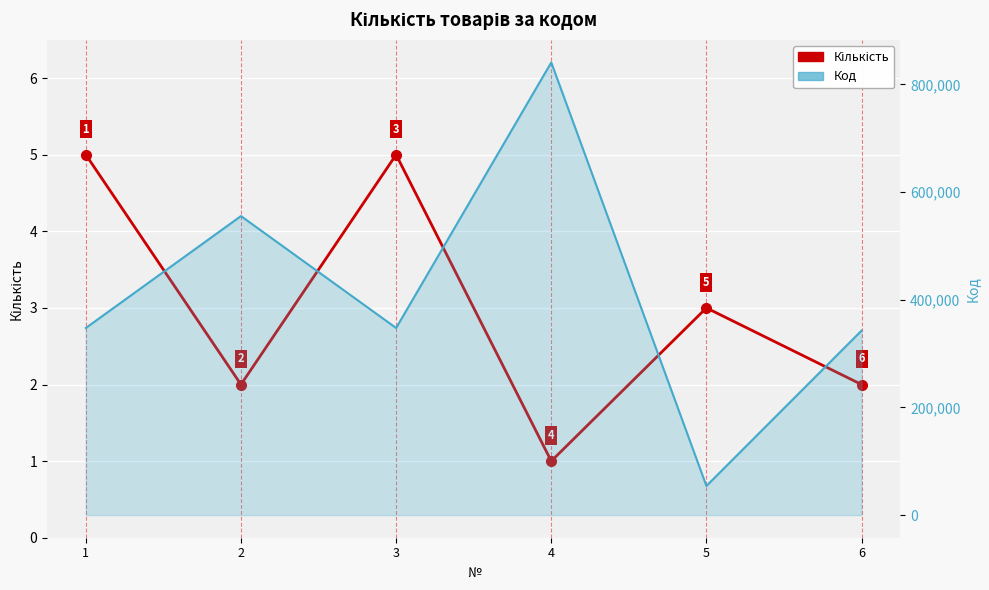

At which category does Кількість reach its first local valley?

2